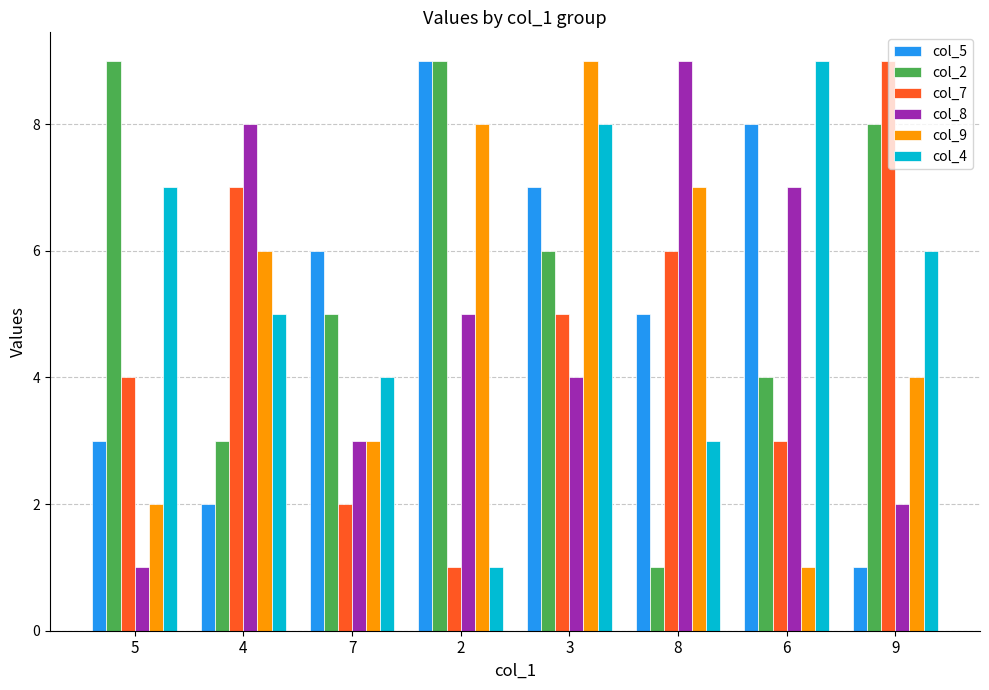

Rank the categories by col_4 value from lowest to highest.

2, 8, 7, 4, 9, 5, 3, 6